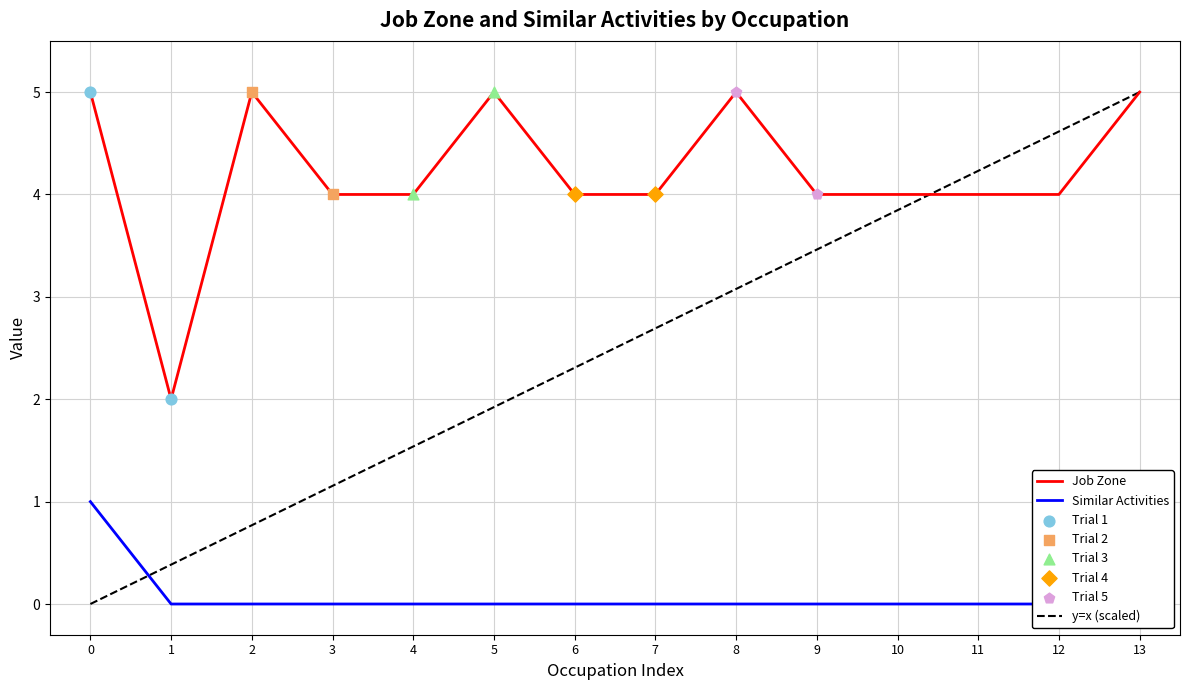

Which series reaches the maximum Y coordinate?

Job Zone